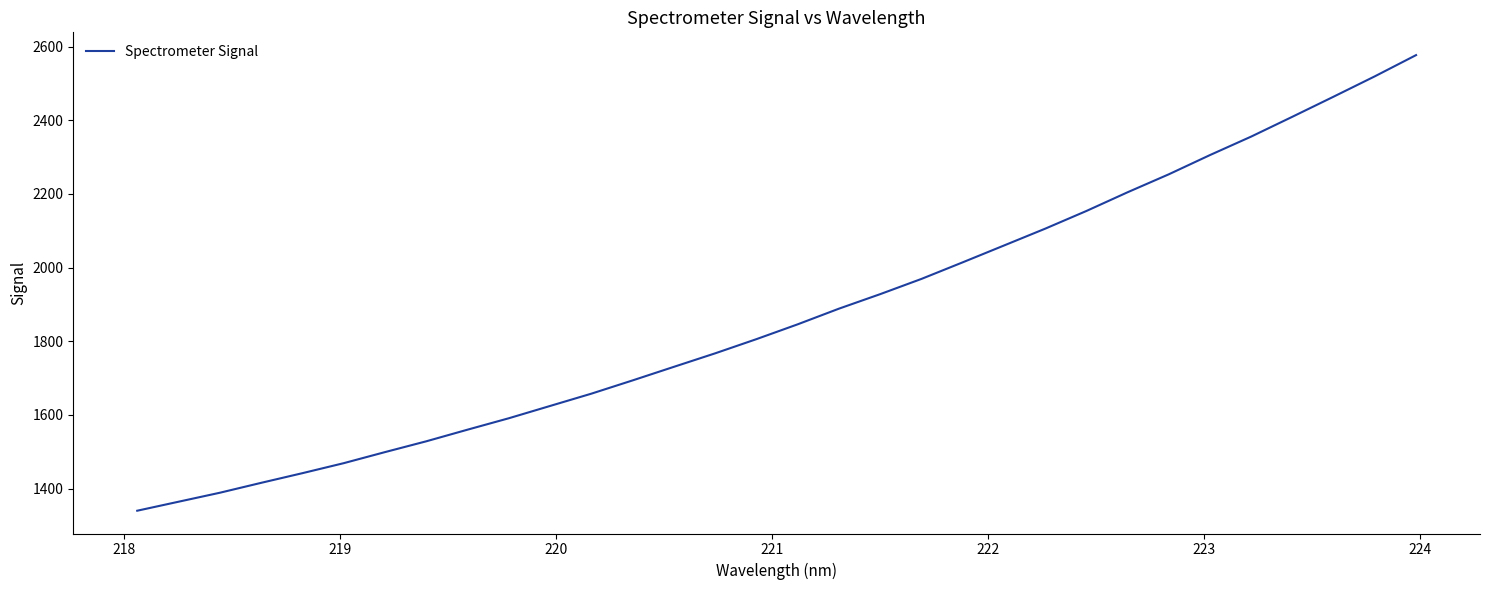

What is the difference between the maximum and minimum values?

1236.9